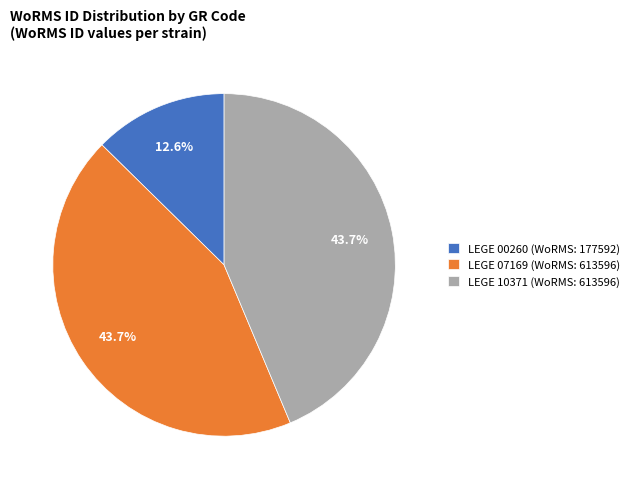

To the nearest percent, what is the average slice percentage?

33%